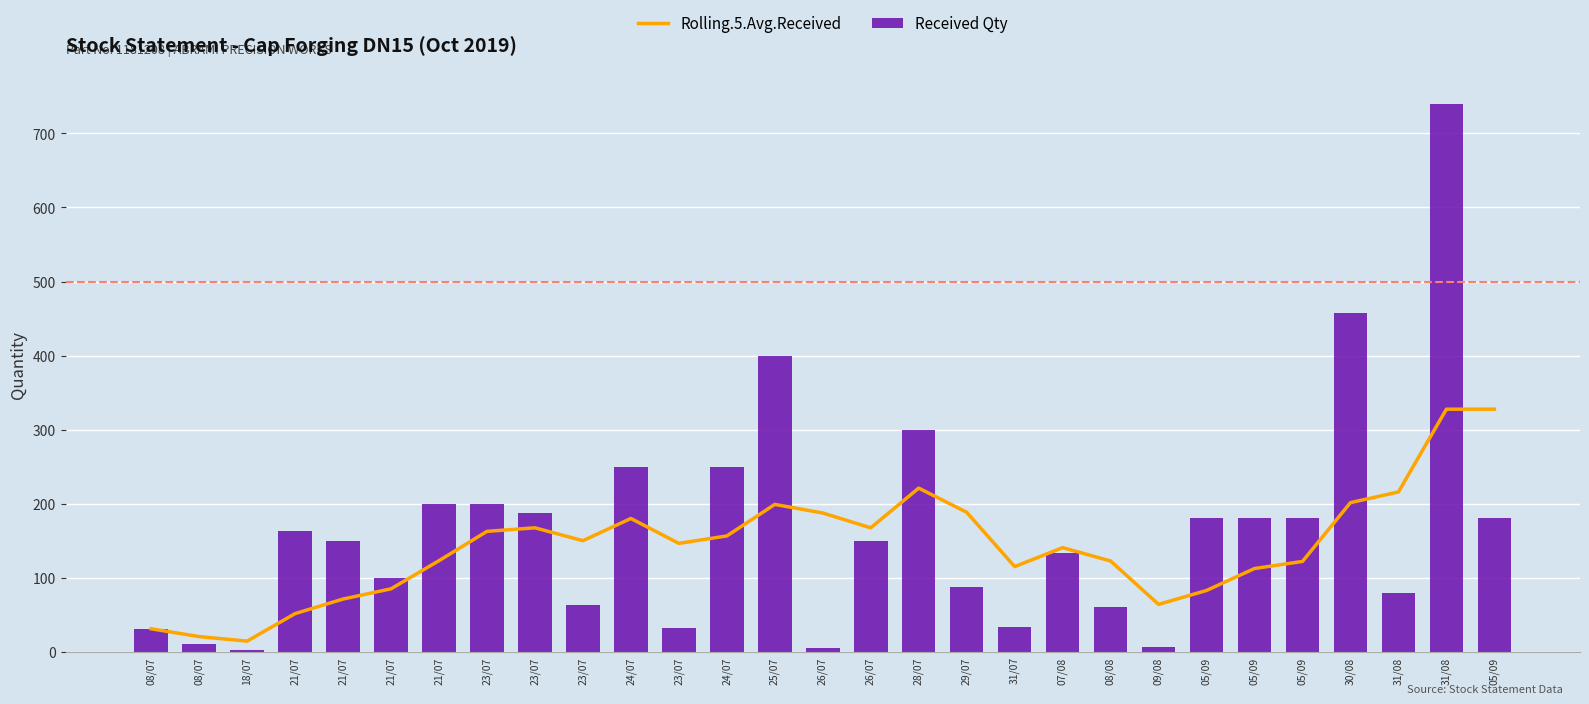

What is the sum of the Received Qty values at 08/08 and 23/07?

247.0